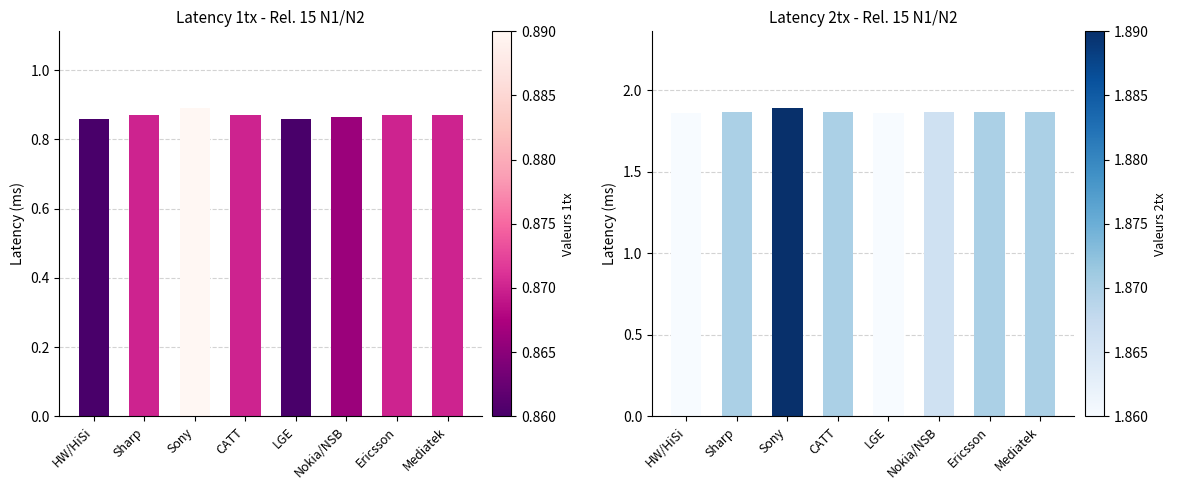

What is the label of the 1st bar from the right?

Mediatek